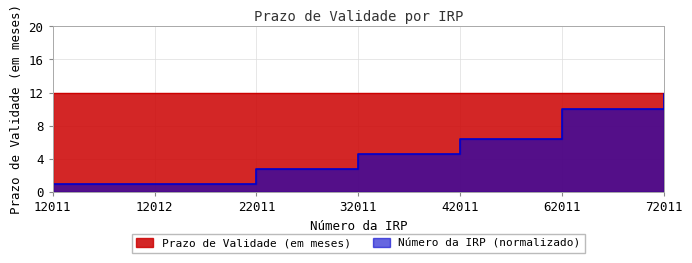

True or false: the data shows 1.6 at 12011.

False